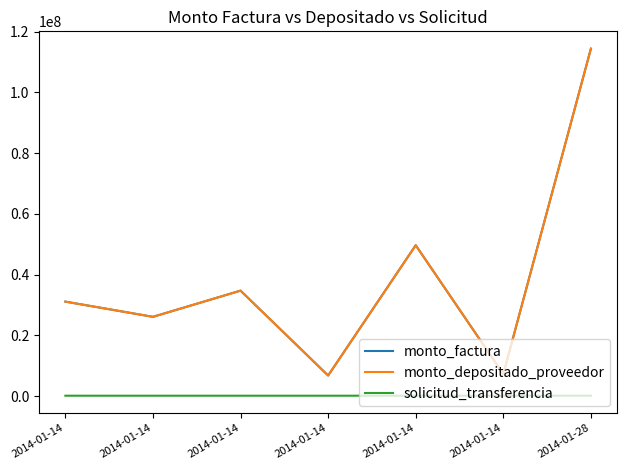

In monto_factura, how many points are higher than both neighbors (excluding endpoints)?

2